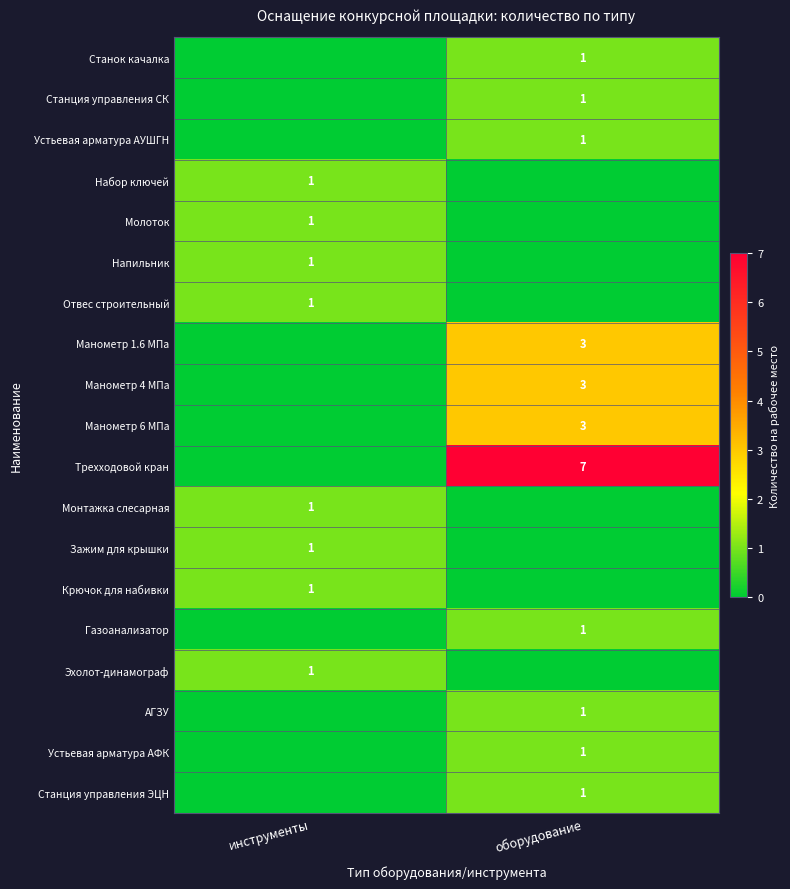

At how many categories does at least one series exceed 6?

1